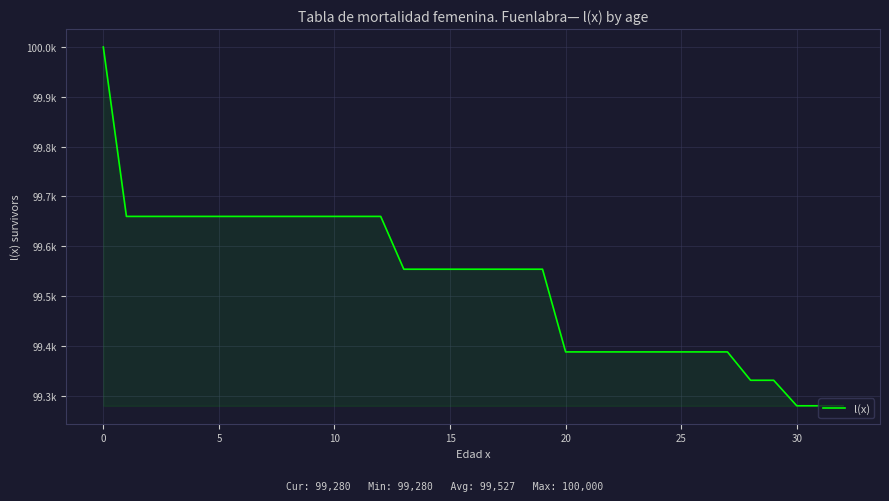

Is this an area chart (filled region under the line)?

Yes